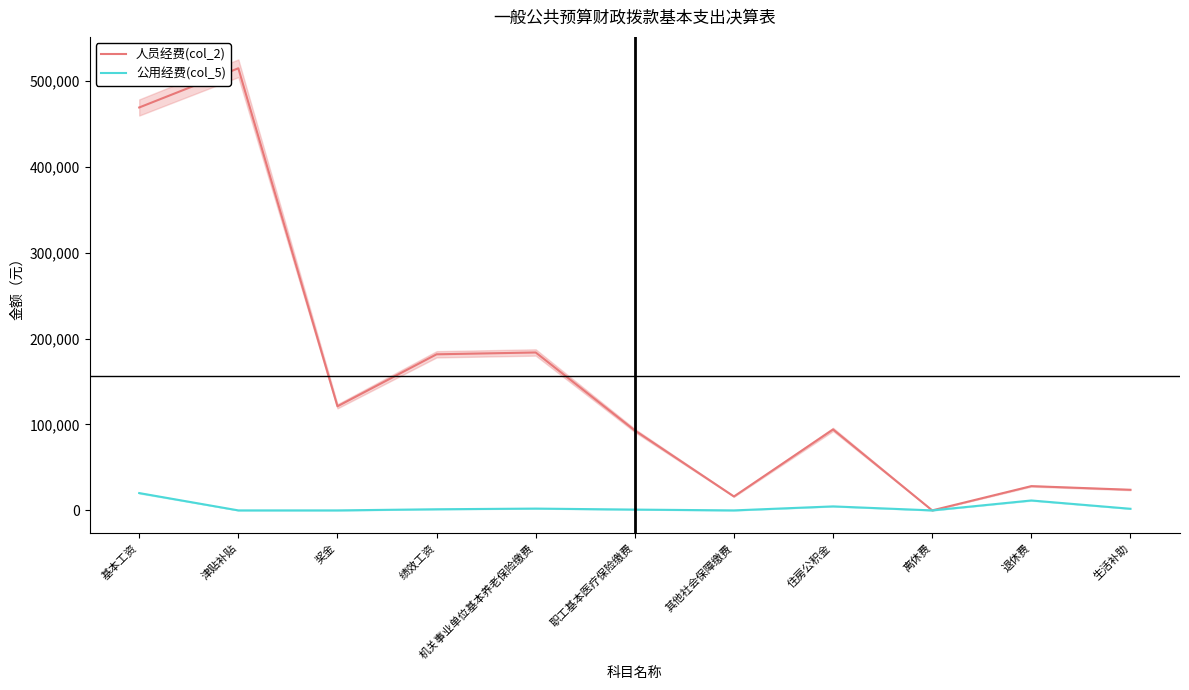

Which series has the widest spread of values?

人员经费(col_2)